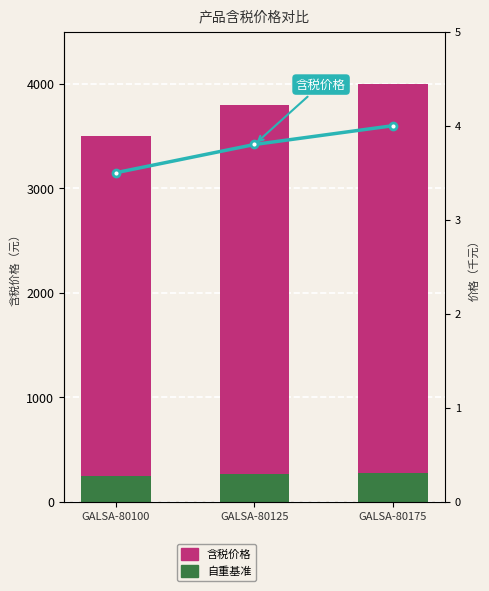

Which series has the largest total across all categories?

含税价格